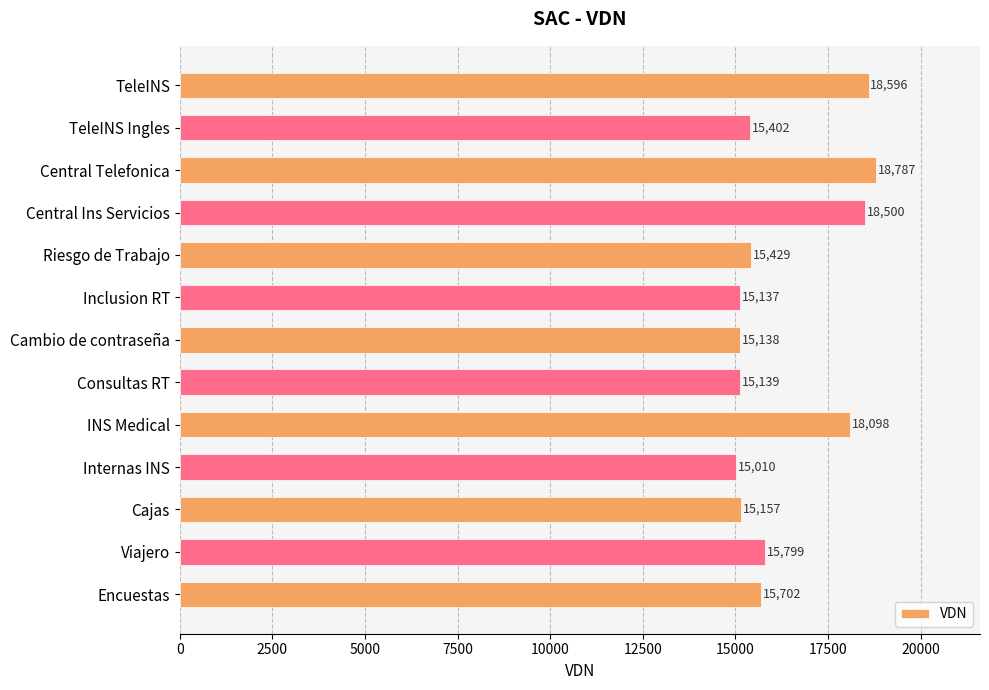

Reading top to bottom, list all the values displayed in this chart.

TeleINS=18596	TeleINS Ingles=15402	Central Telefonica=18787	Central Ins Servicios=18500	Riesgo de Trabajo=15429	Inclusion RT=15137	Cambio de contraseña=15138	Consultas RT=15139	INS Medical=18098	Internas INS=15010	Cajas=15157	Viajero=15799	Encuestas=15702